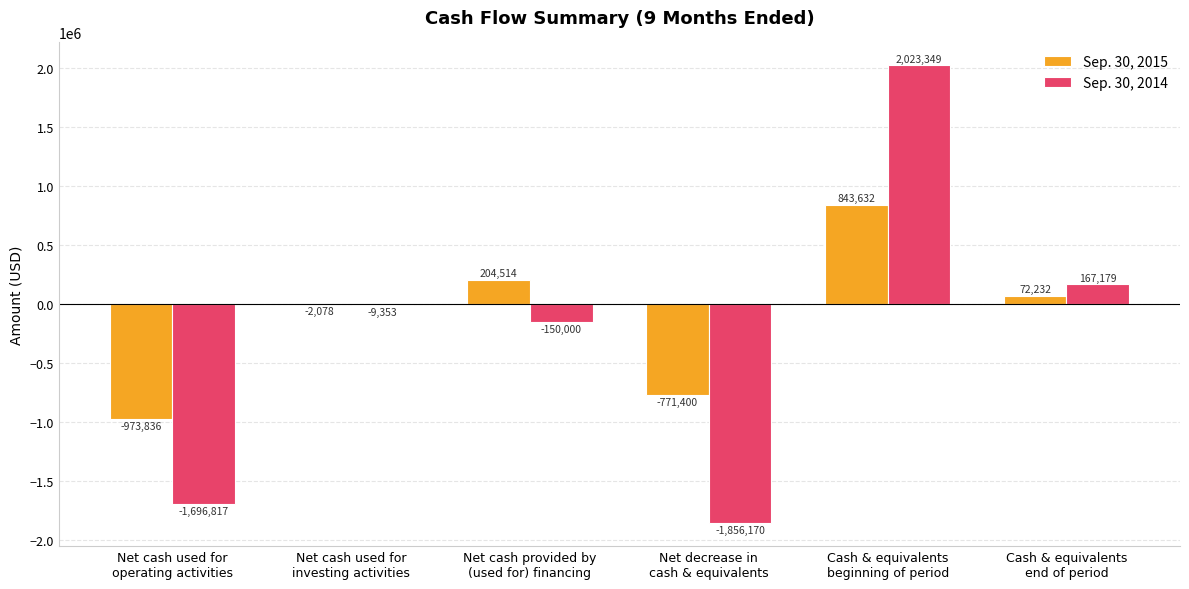

At which label is Sep. 30, 2014 closest to 83589?

Cash & equivalents
end of period